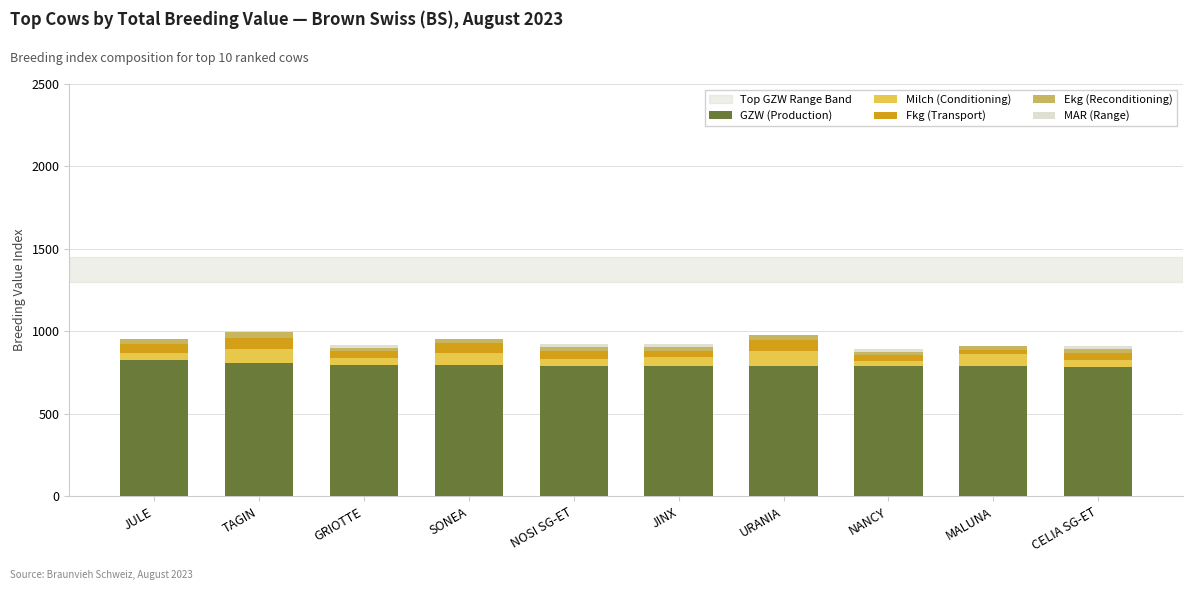

True or false: GZW (Production) has a value of 291.4 at TAGIN.

False